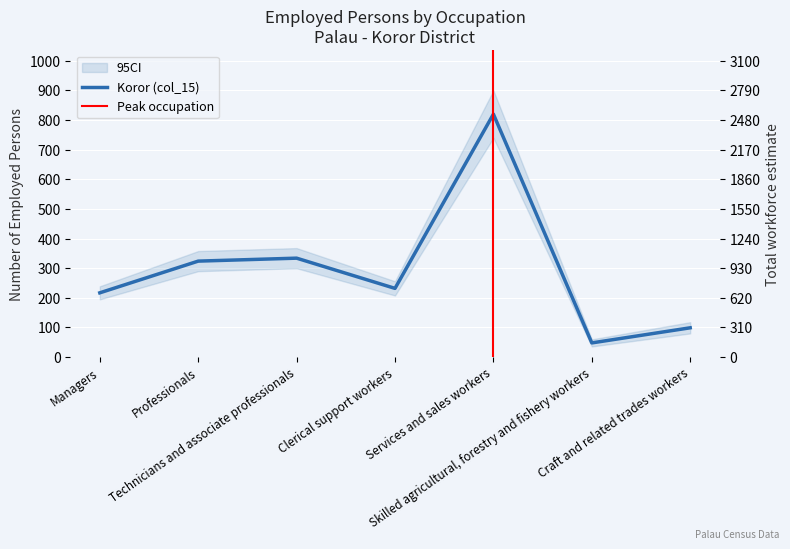

At which category does the data reach its first local valley?

Clerical support workers